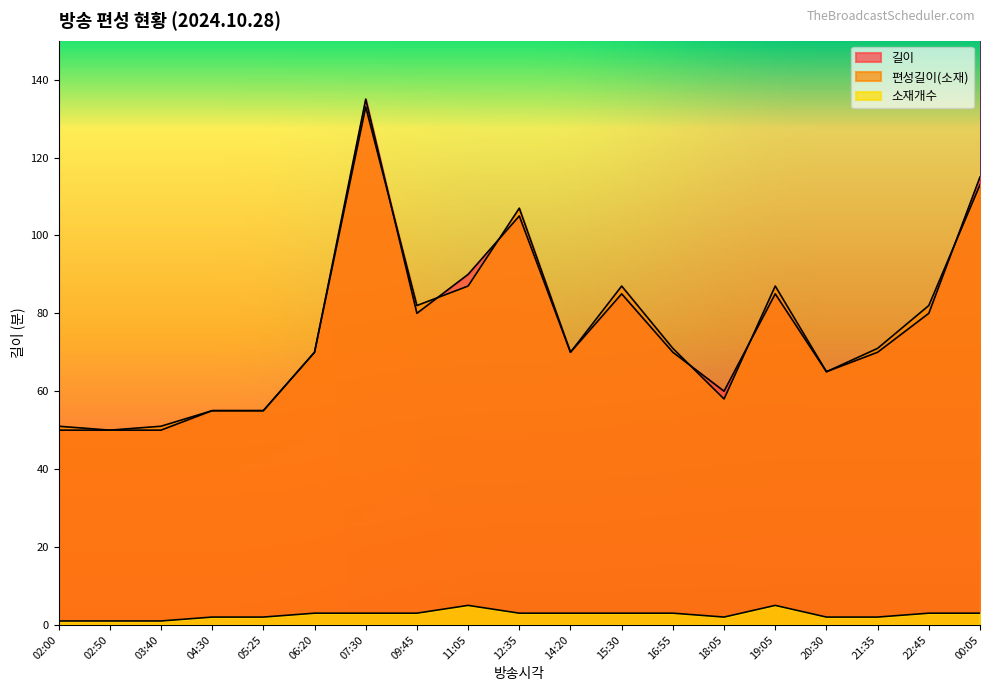

After their last crossing, which series has the higher values: 편성길이(소재) or 길이?

길이